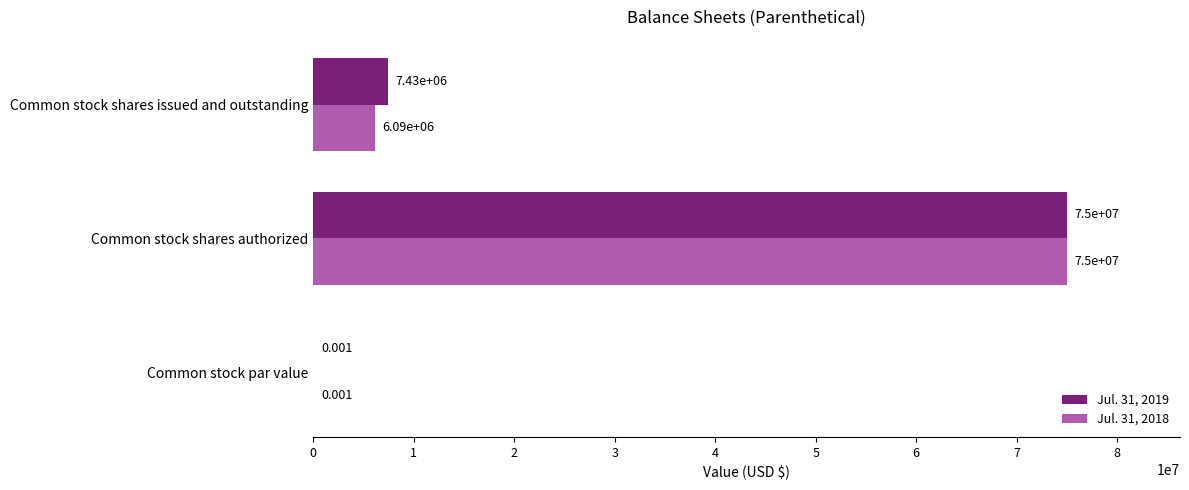

At which category is the sum across all series the highest?

Common stock shares authorized